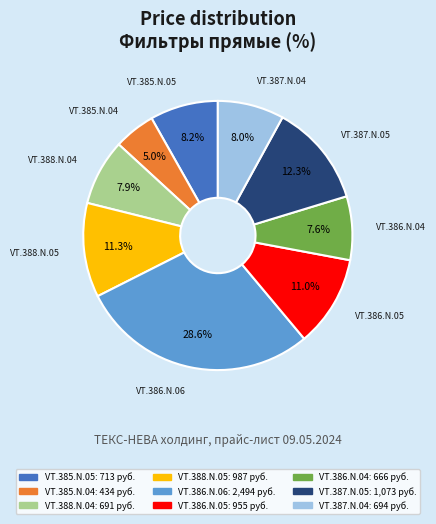

Between VT.388.N.04 and VT.386.N.05, which is larger?

VT.386.N.05